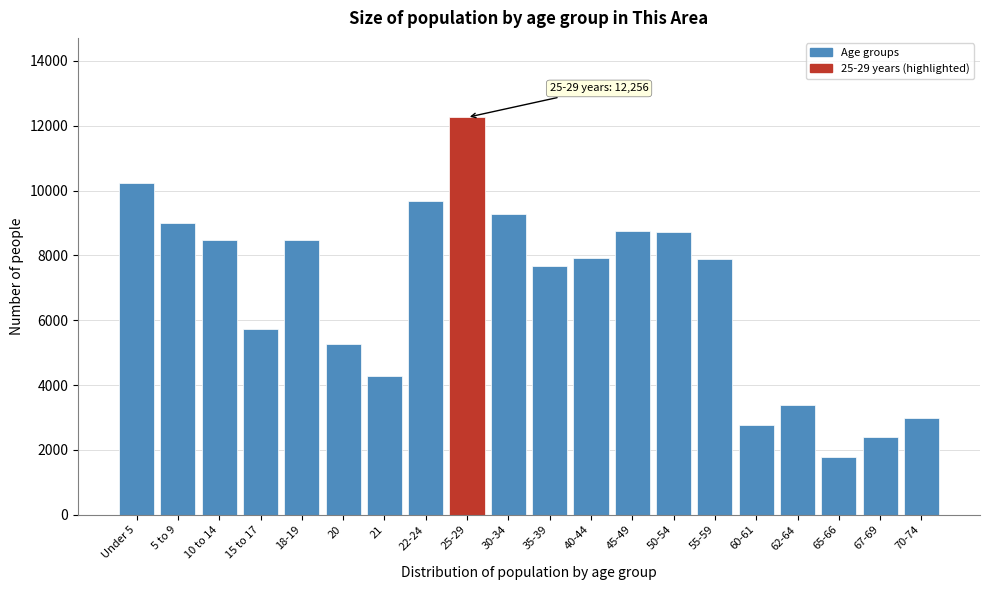

What is the average value?

6849